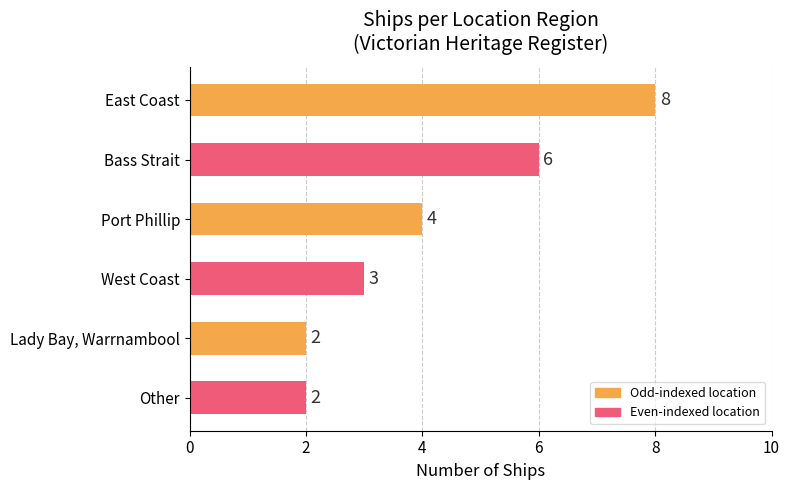

Between Lady Bay, Warrnambool and East Coast, which is larger?

East Coast